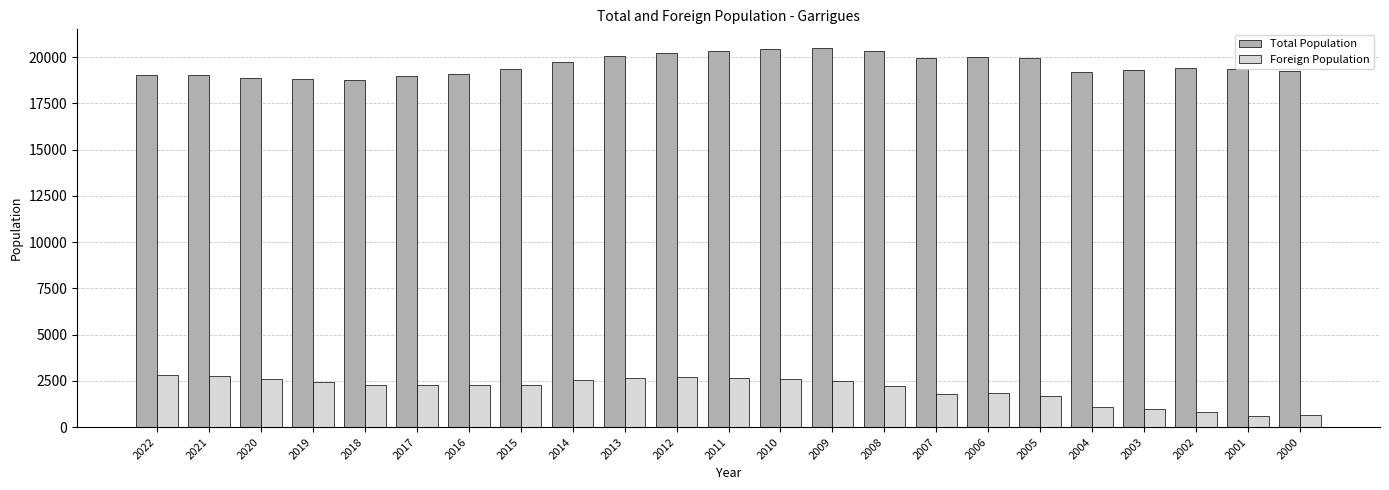

Is it true that Foreign Population equals 2804 at 2022?

True